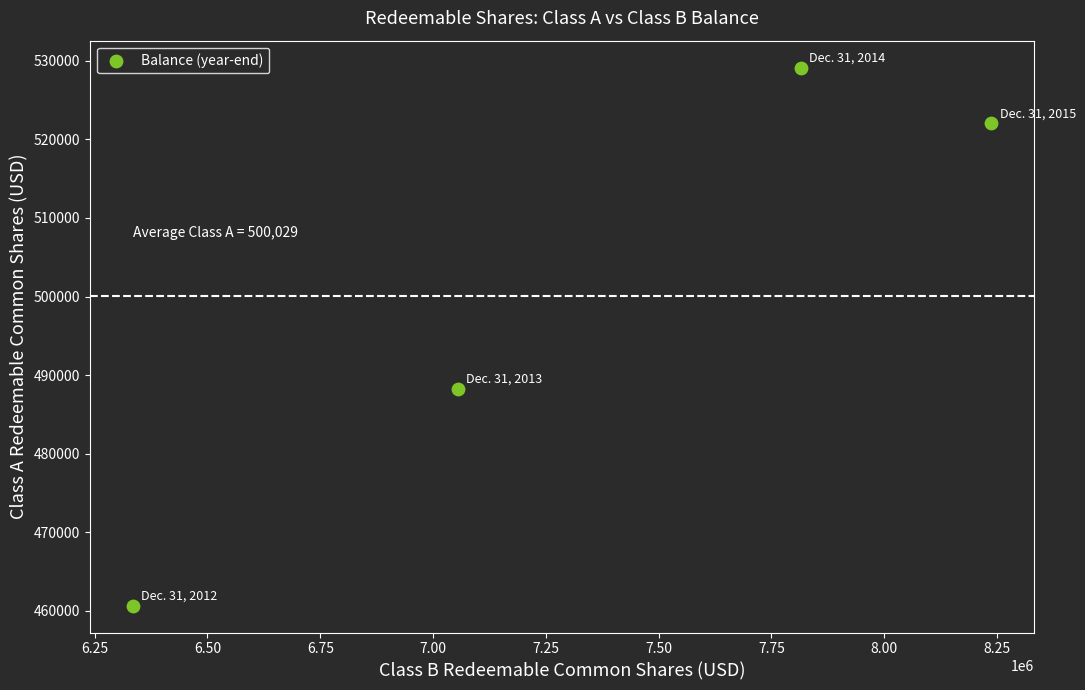

What Y value in the scatter plot is closest to 494894?

488282